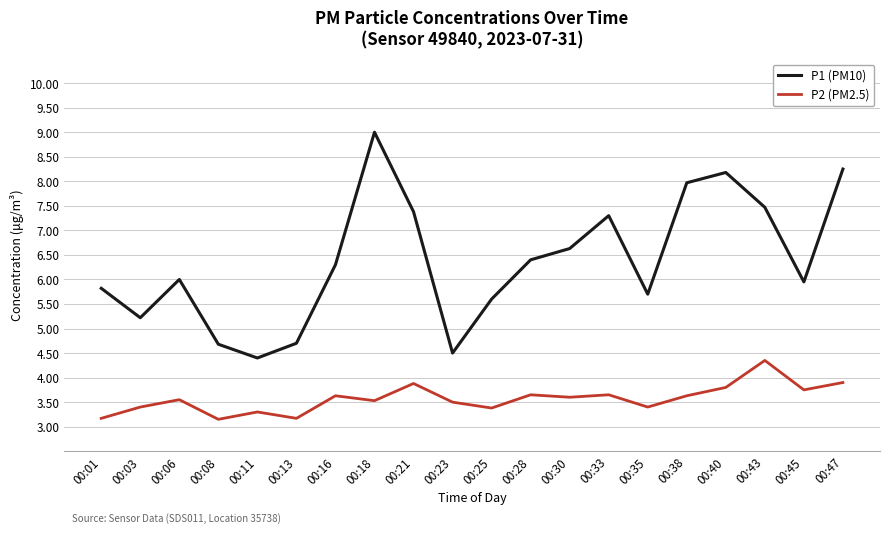

Rank the series at 00:08 from lowest to highest value.

P2 (PM2.5), P1 (PM10)